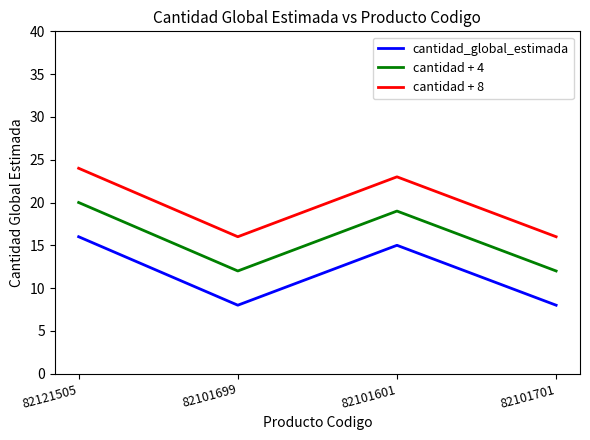

What is the difference between the second highest and second lowest values in the cantidad + 4 series?

7